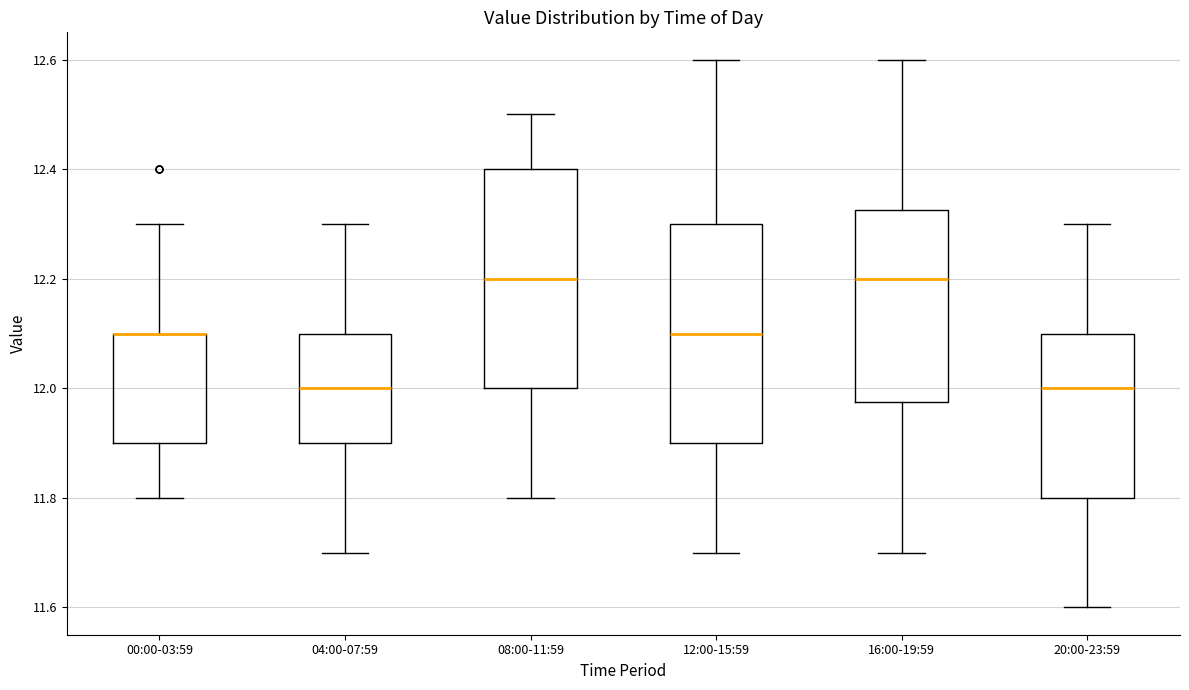

Reading left to right, read every box against the y-axis: the position of its median line, the range the box covers, and the ends of its whiskers. The values are not printed on the chart, so give them approximately, as read against the axis.

00:00-03:59: median 12.10 (drawn on the box's upper edge), box 11.90 to 12.10, whiskers 11.80 to 12.30
04:00-07:59: median 12.00, box 11.90 to 12.10, whiskers 11.70 to 12.30
08:00-11:59: median 12.20, box 12.00 to 12.40, whiskers 11.80 to 12.50
12:00-15:59: median 12.10, box 11.90 to 12.30, whiskers 11.70 to 12.60
16:00-19:59: median 12.20, box 11.98 to 12.32, whiskers 11.70 to 12.60
20:00-23:59: median 12.00, box 11.80 to 12.10, whiskers 11.60 to 12.30